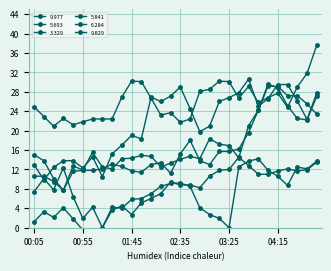

How many times do 9.829 and 6.284 cross each other?

2